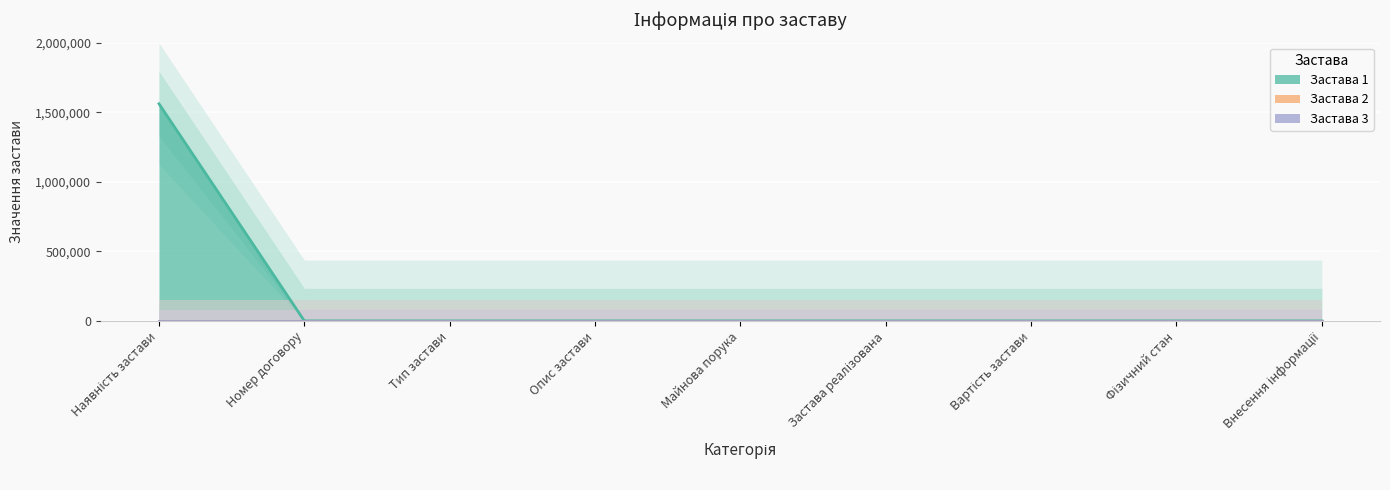

How many categories are shown in the chart?

9